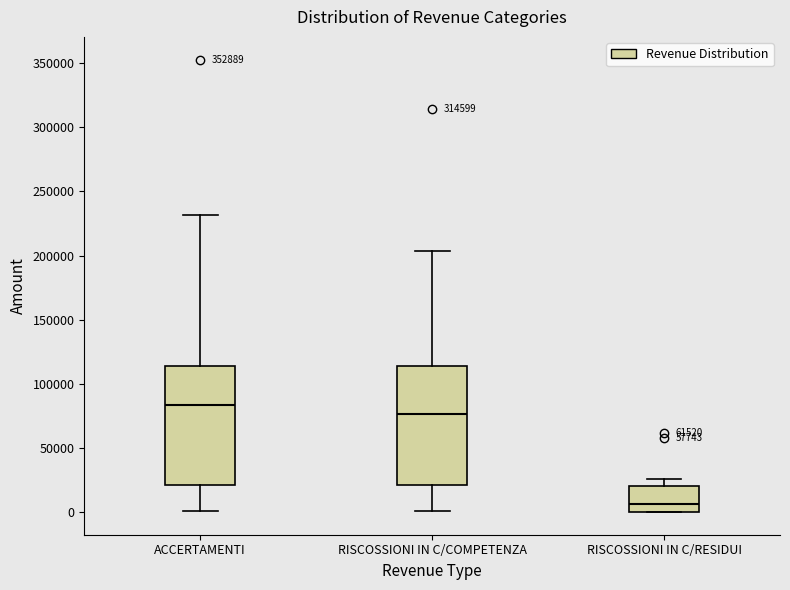

Where is the upper edge of the box for RISCOSSIONI IN C/COMPETENZA on the y-axis? The values are not printed on the chart, so give them approximately, as read against the axis.

115000